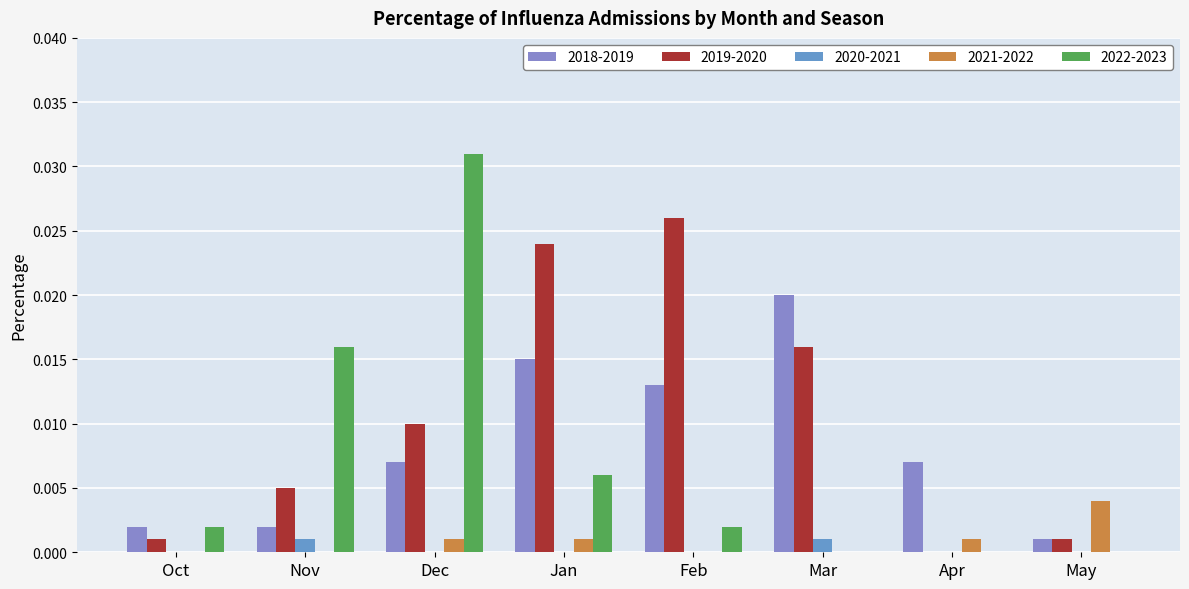

Which category has the lowest value in the 2022-2023 series?

Mar